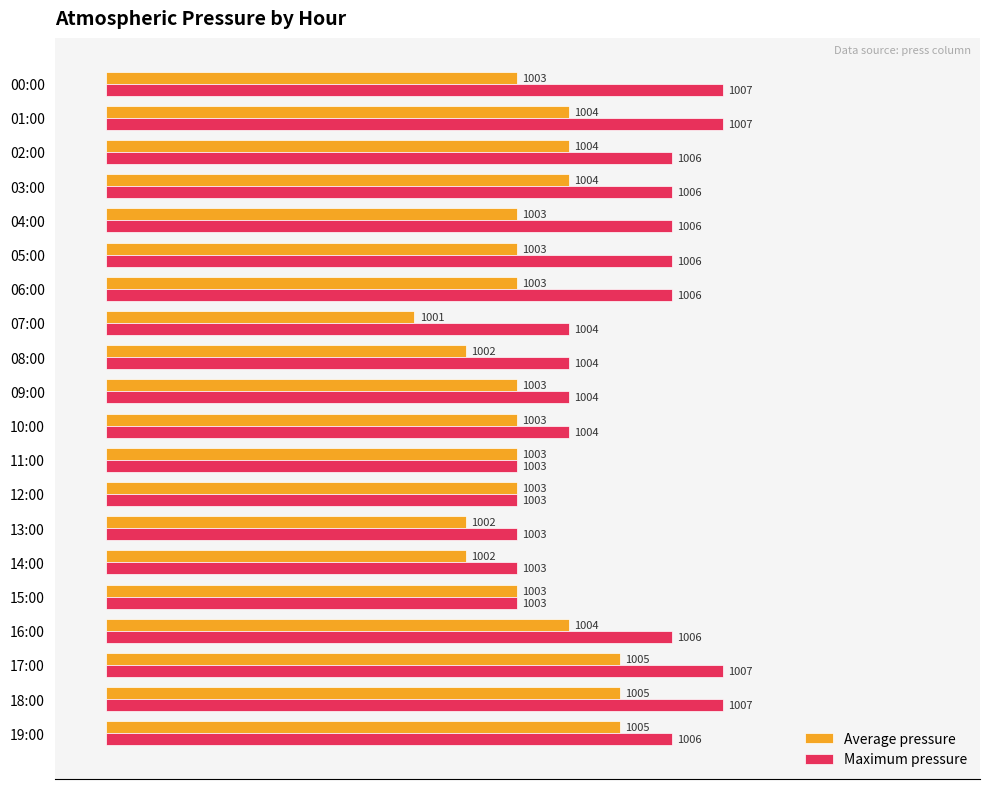

Which series has the largest total across all categories?

Maximum pressure